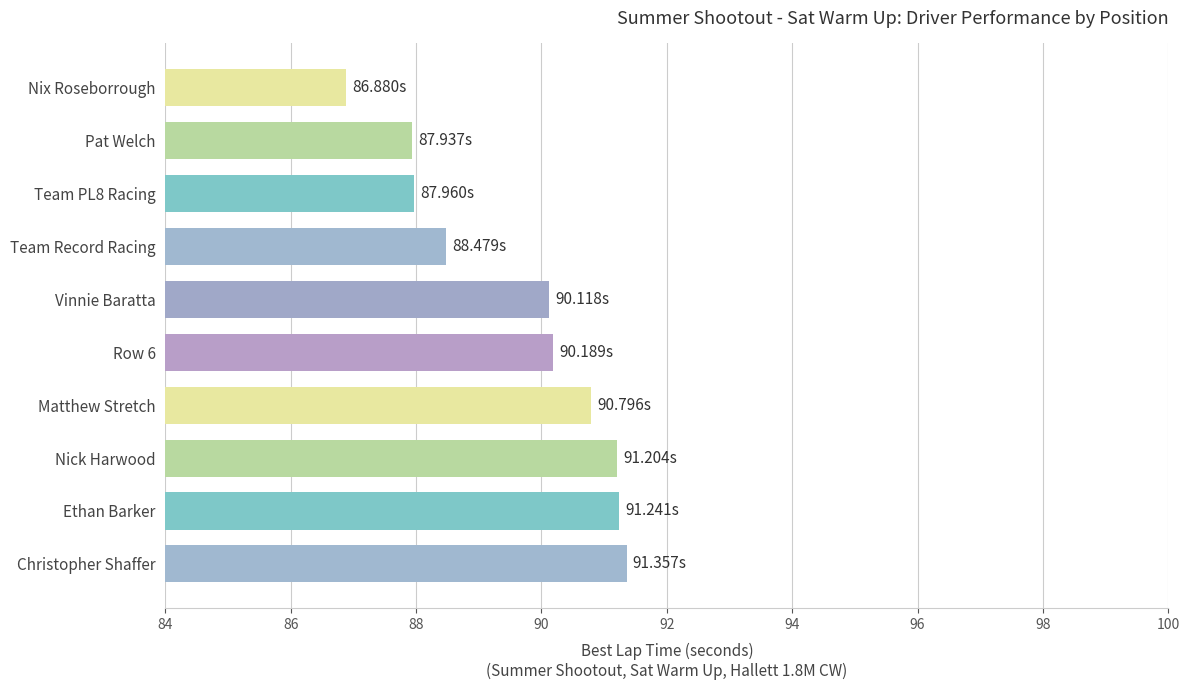

What is the change in value from Pat Welch to Row 6?

+2.3